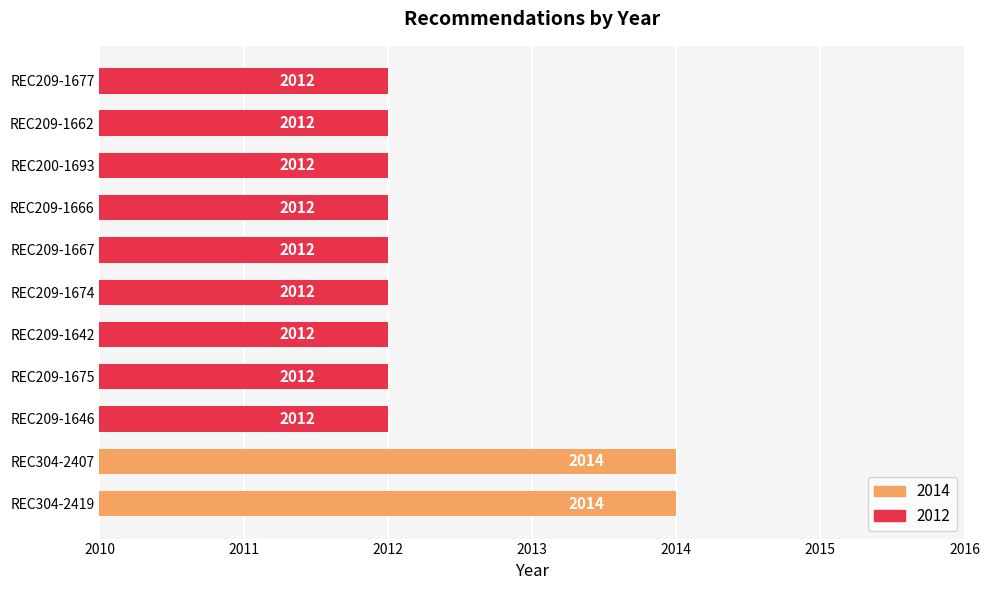

What is the smallest value displayed?

2012